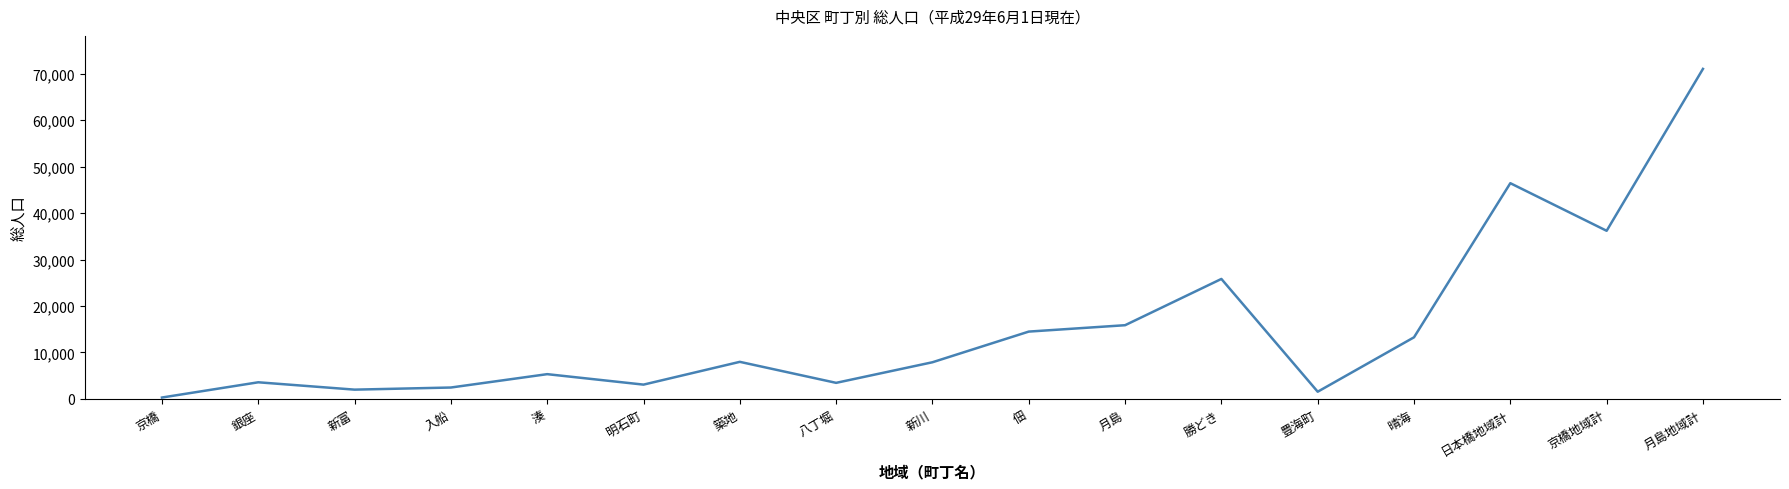

Approximately how many times larger is the value at 湊 compared to 新川?

0.7